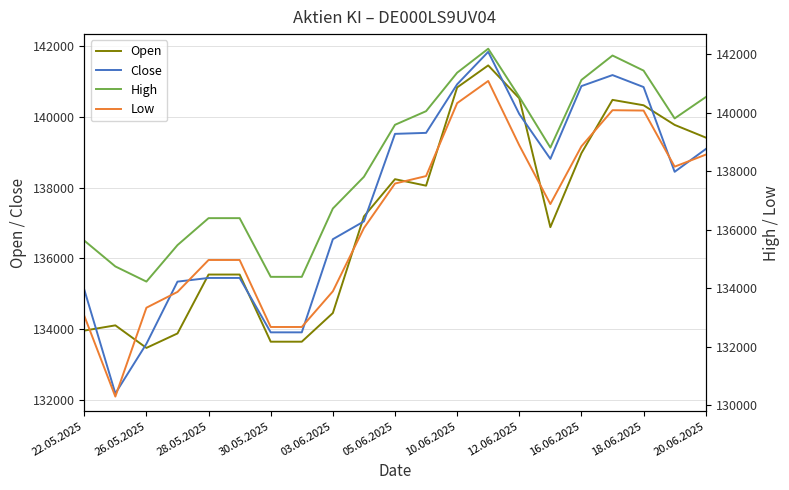

The Open series shows 207035 at 22.05.2025. True or false?

False